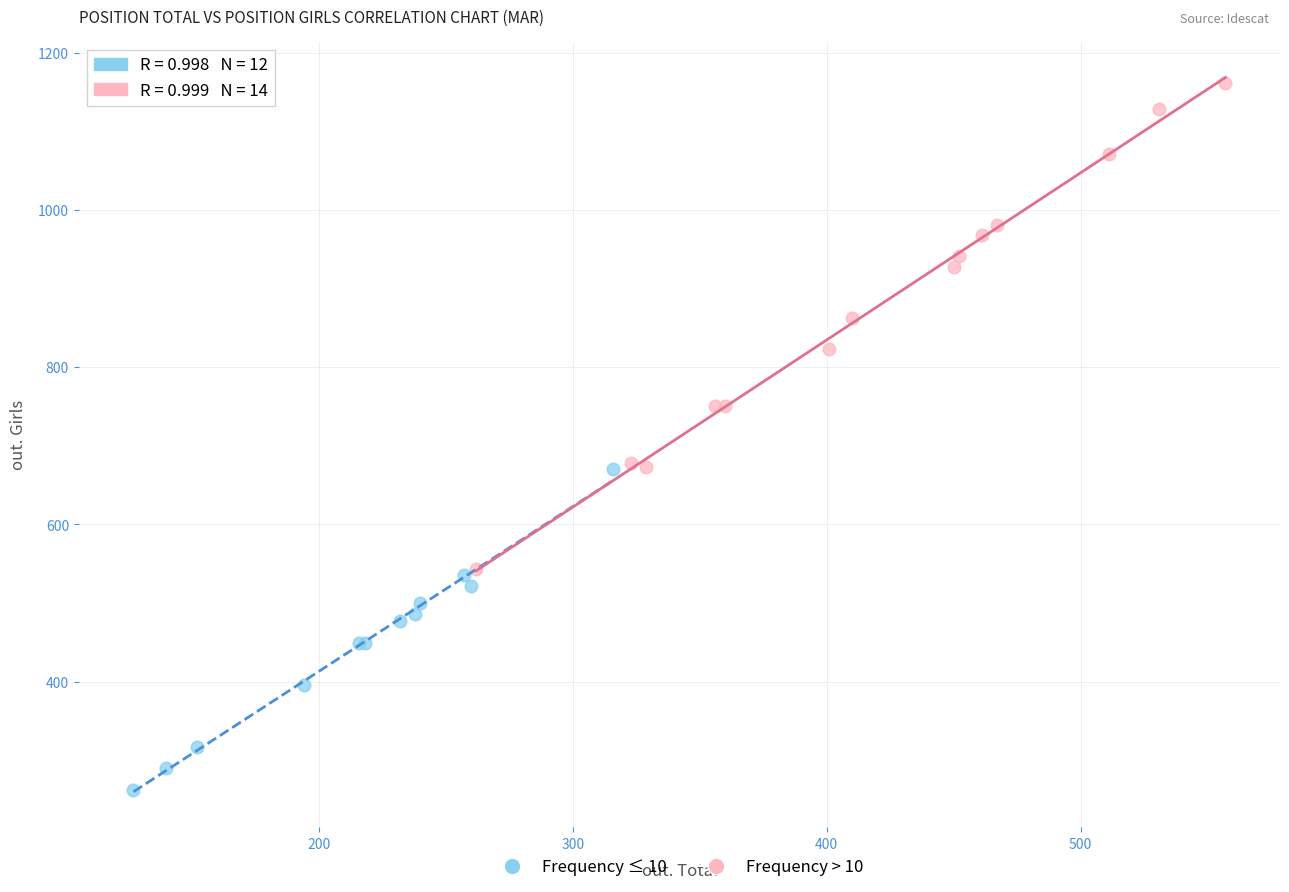

Which series contains the highest Y value?

Frequency > 10